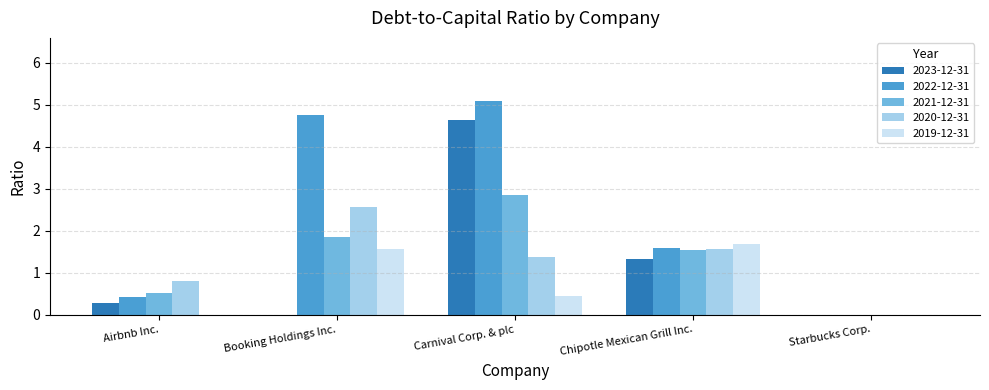

Which label corresponds to the largest value in the chart?

Carnival Corp. & plc